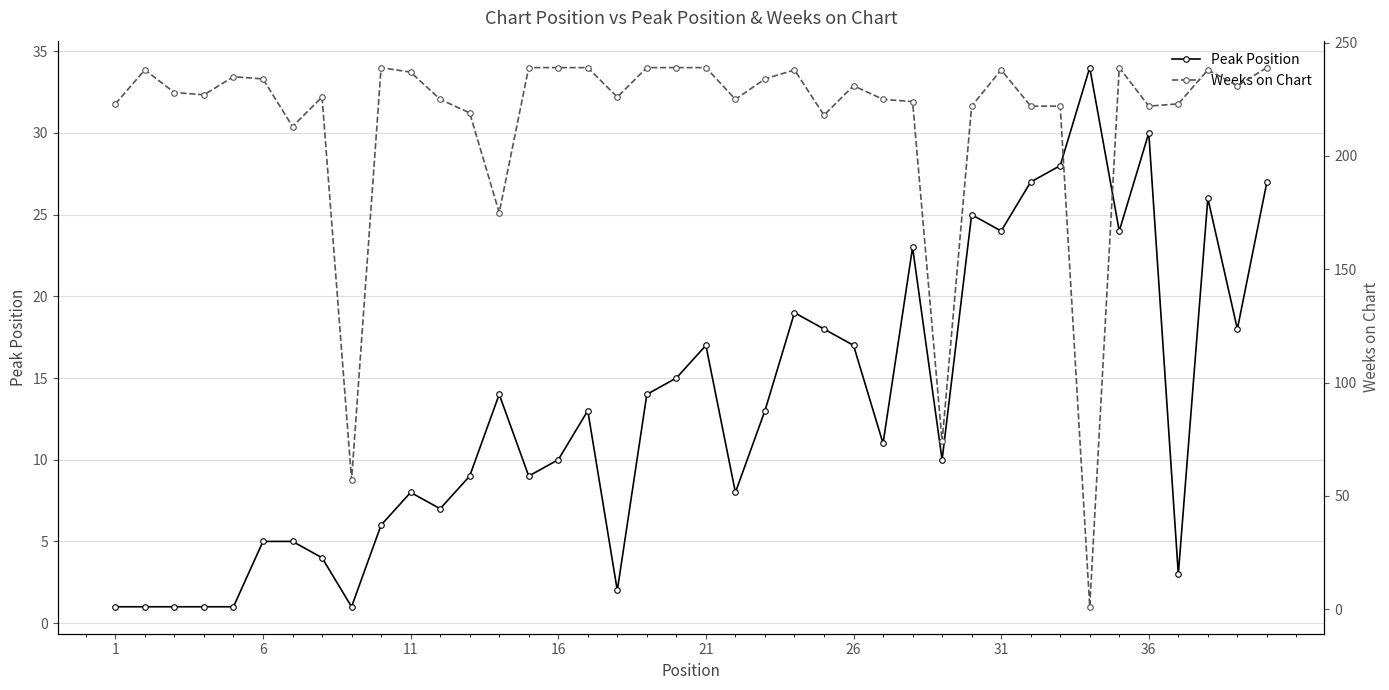

What is the sum of all Weeks on Chart values?

8602